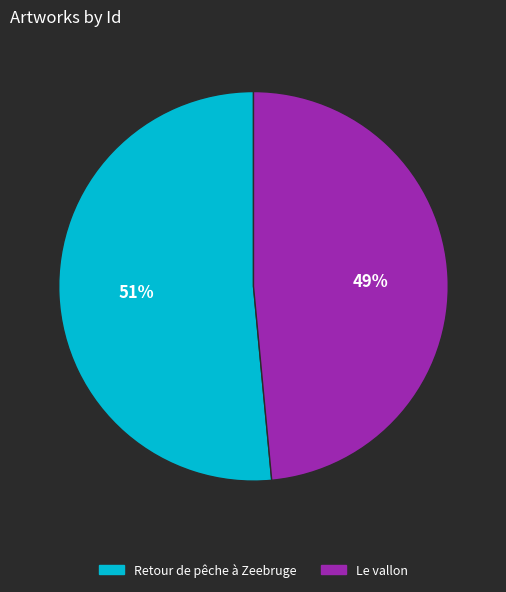

To the nearest percent, what portion does Le vallon represent?

49%